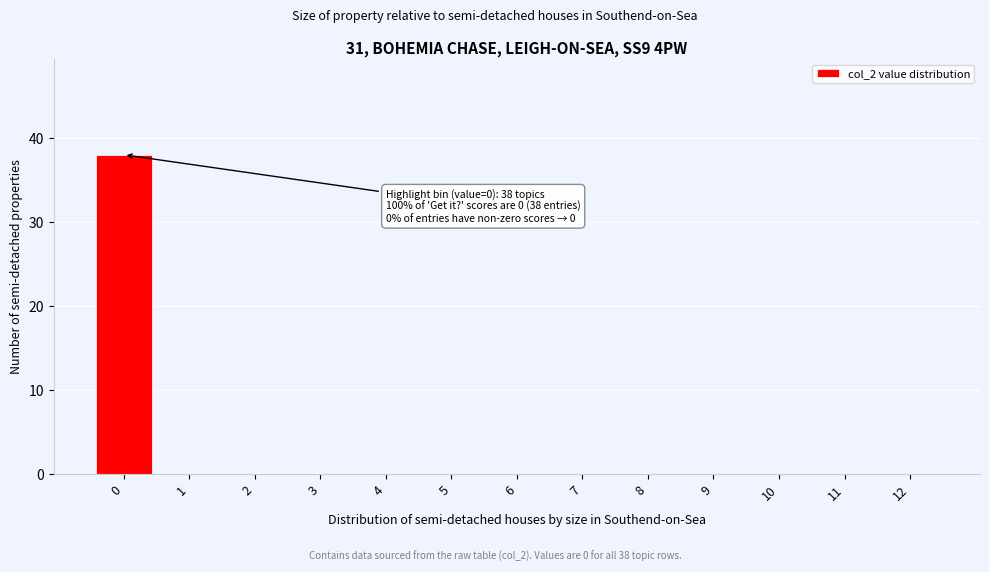

Reading left to right, list all the values displayed in this chart.

0=38	1=0	2=0	3=0	4=0	5=0	6=0	7=0	8=0	9=0	10=0	11=0	12=0